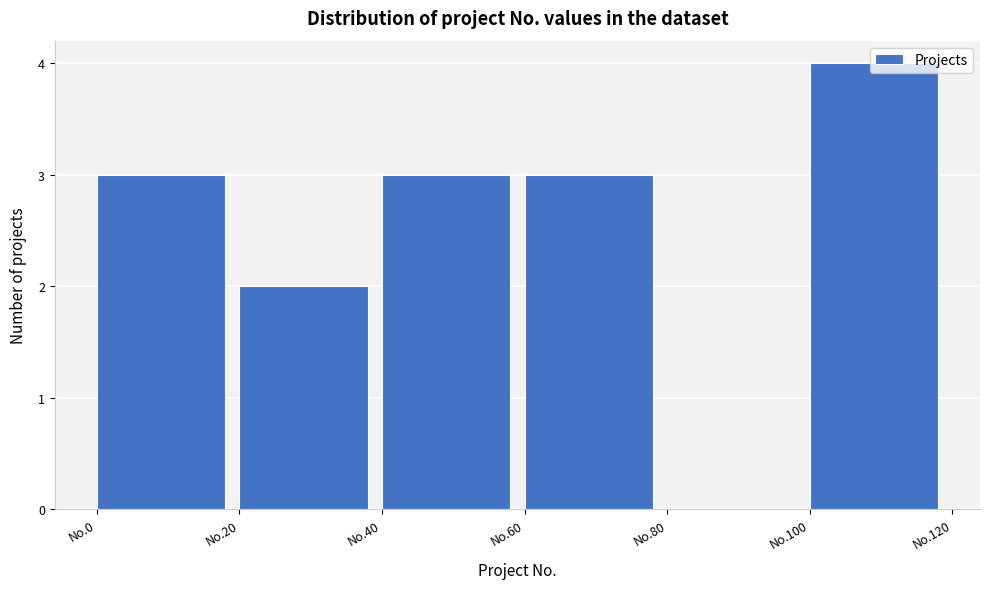

True or false: the data shows 1 at No.20.

False